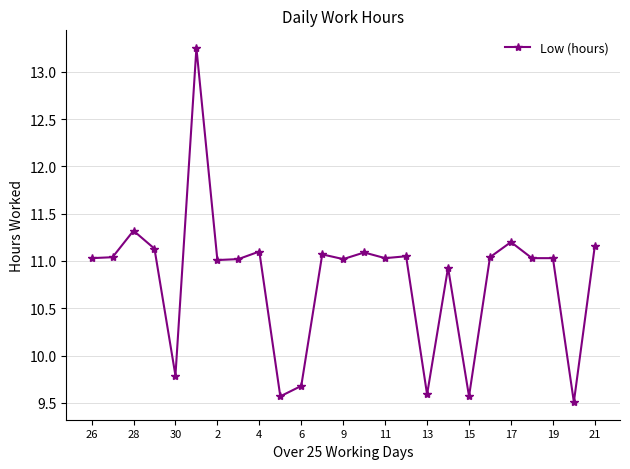

True or false: the data has more than 0 interior local peaks.

True